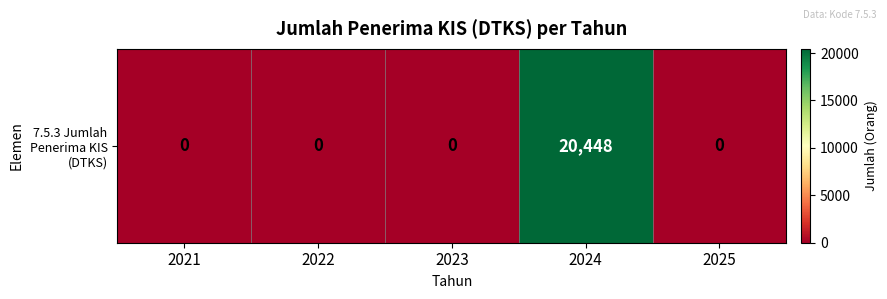

Reading right to left, what are all the values shown in this chart?

0	20448	0	0	0